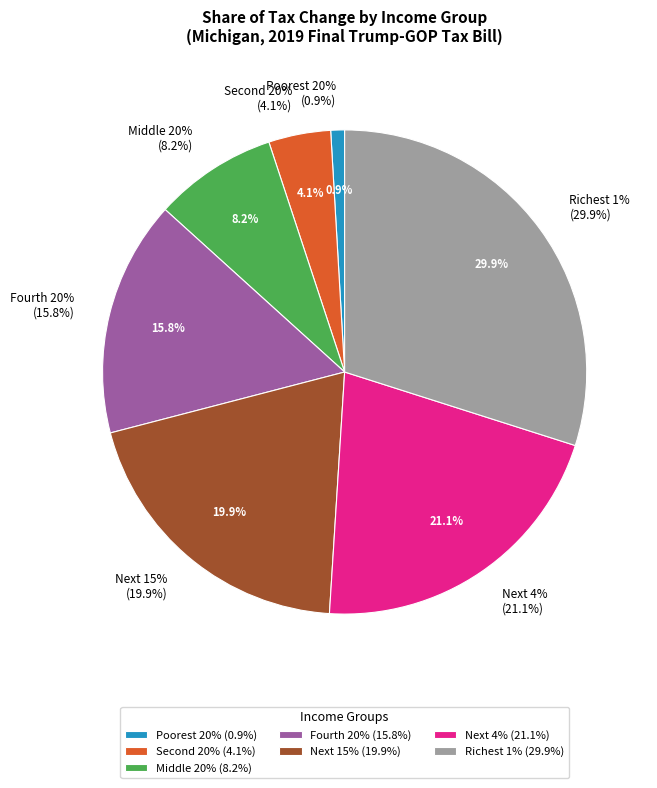

Is there any slice that represents more than half of the pie?

No